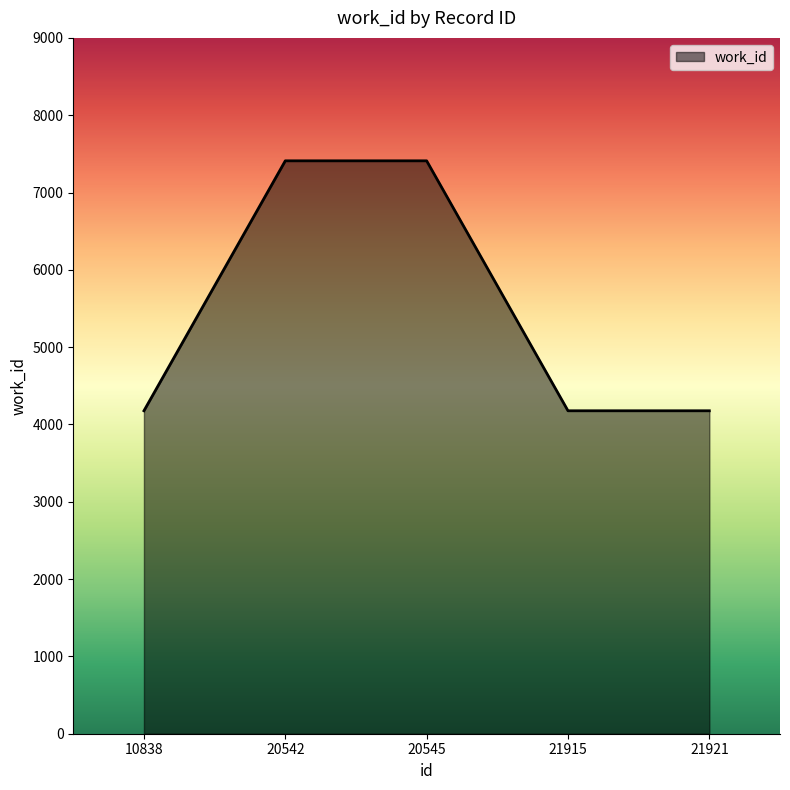

Approximately how many times larger is the value at 10838 compared to 20542?

0.6